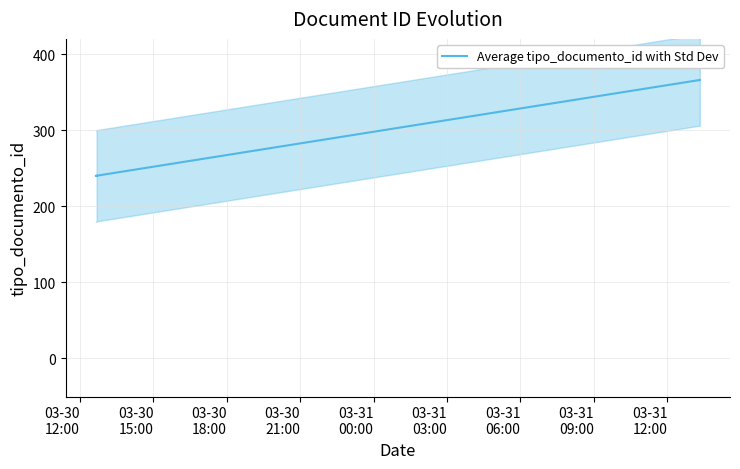

Which has a higher value, 03-30
18:00 or 03-30
12:00?

03-30
18:00